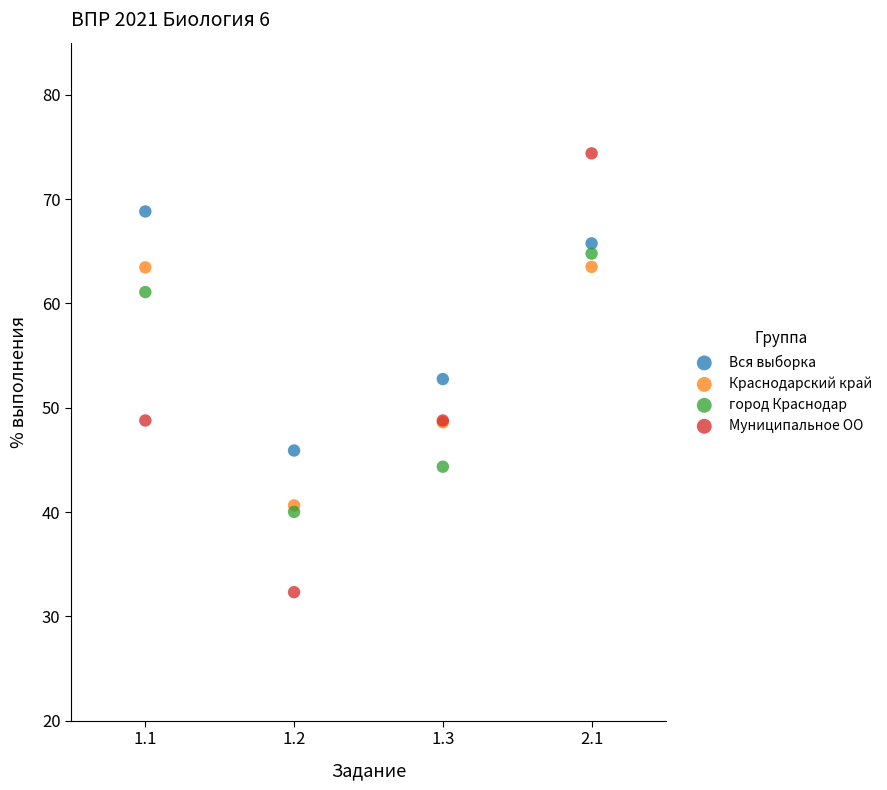

In the Краснодарский край series, what Y value is closest to 52?

48.6